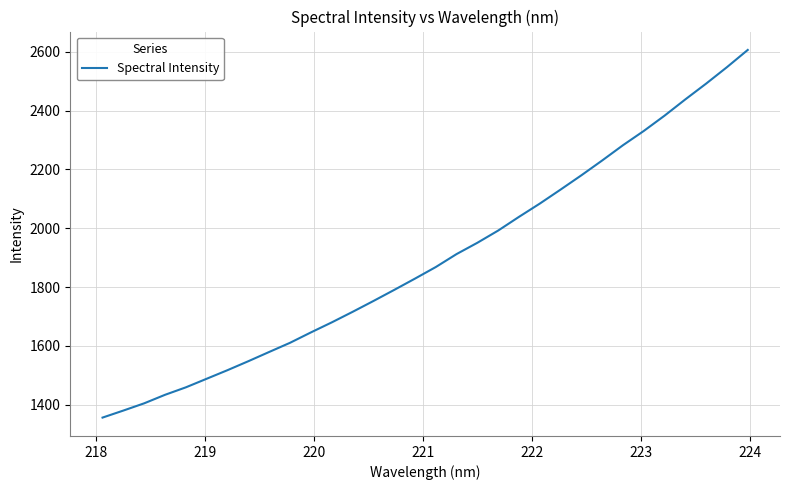

What is the difference between the maximum and minimum values?

1250.5